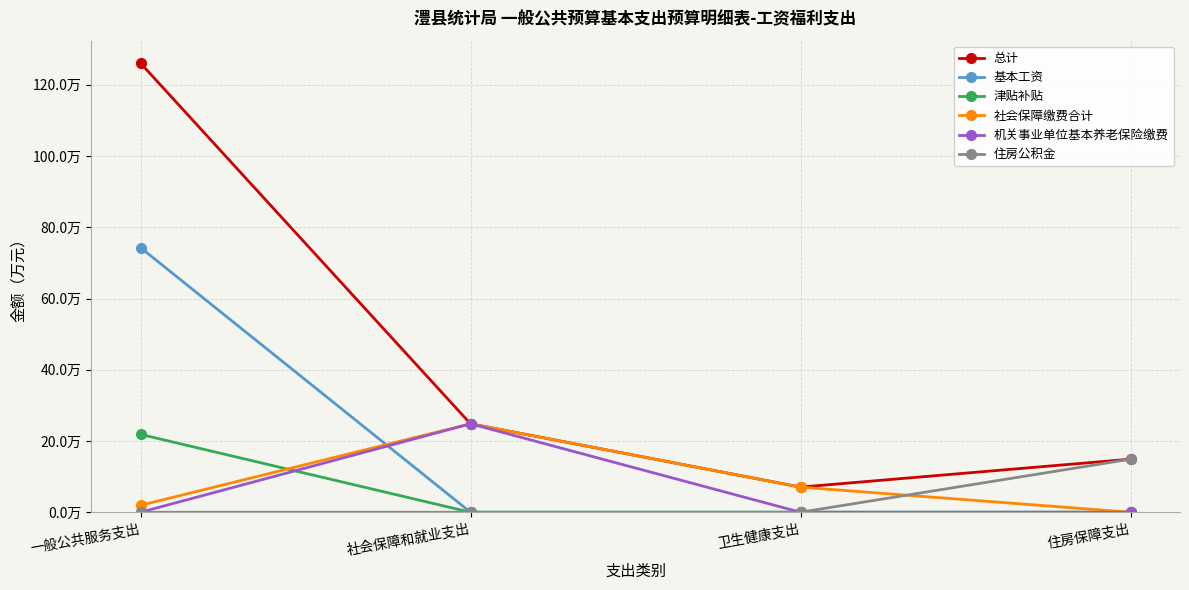

What is the difference between the maximum and minimum values in the 社会保障缴费合计 series?

24.8